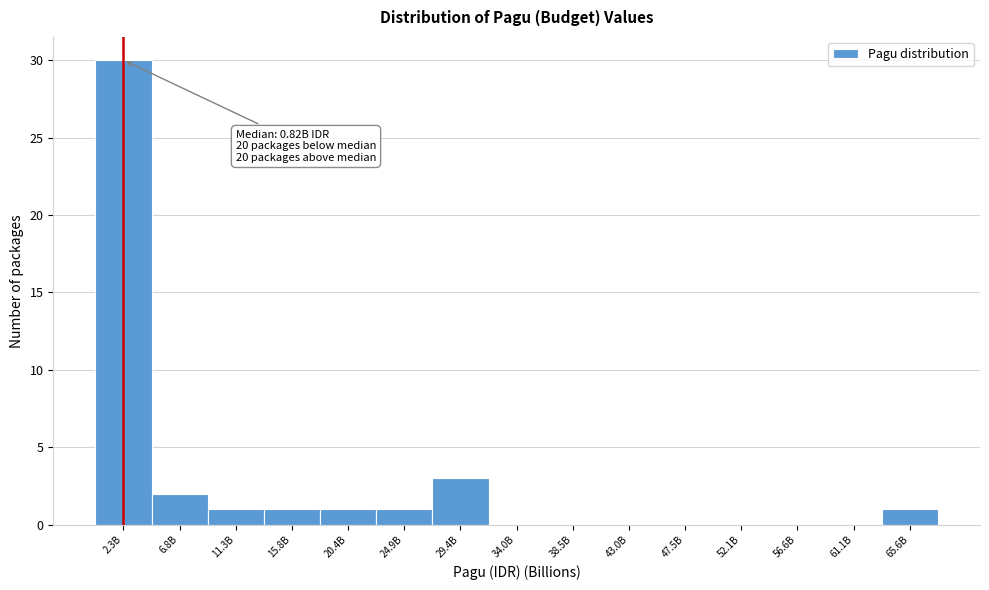

Reading left to right, list all the values displayed in this chart.

2.3B=30	6.8B=2	11.3B=1	15.8B=1	20.4B=1	24.9B=1	29.4B=3	34.0B=0	38.5B=0	43.0B=0	47.5B=0	52.1B=0	56.6B=0	61.1B=0	65.6B=1